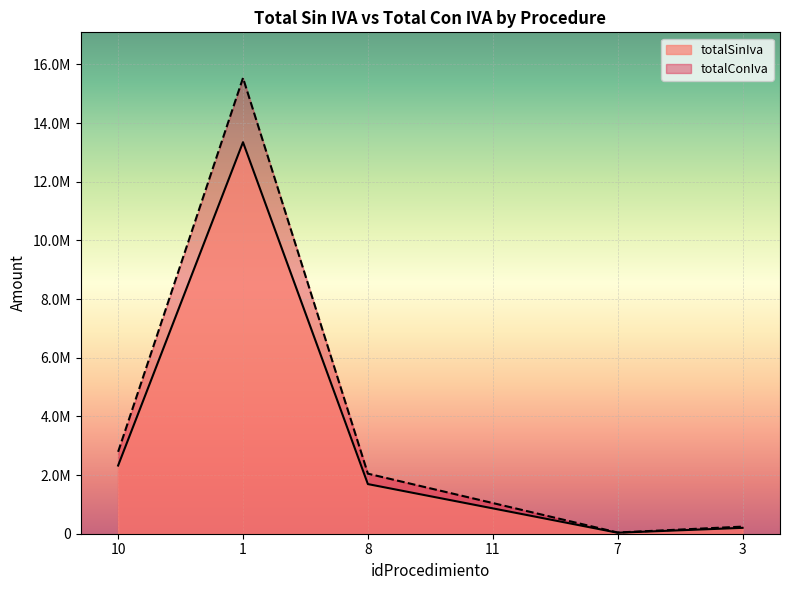

True or false: totalSinIva and totalConIva cross at least once.

False